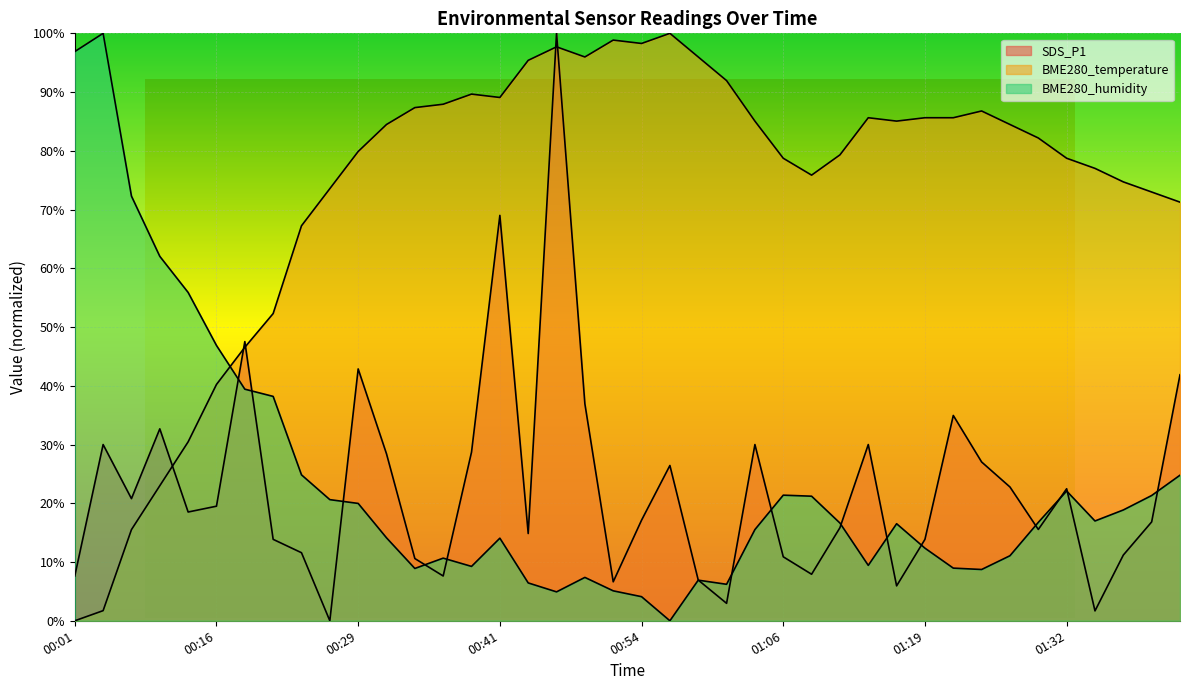

How many series are shown in this chart?

3